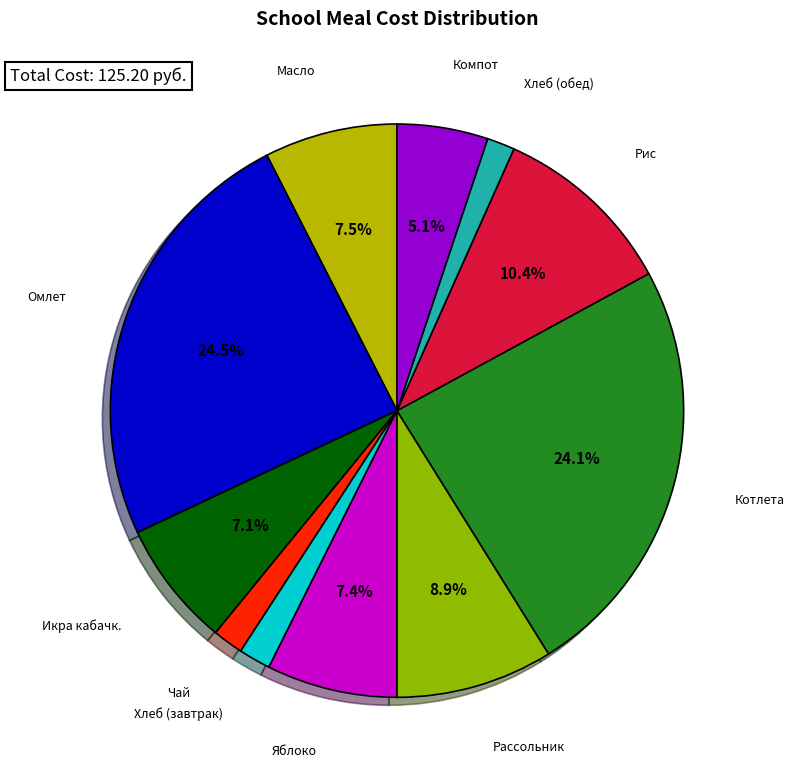

Count the number of slices in the pie.

11